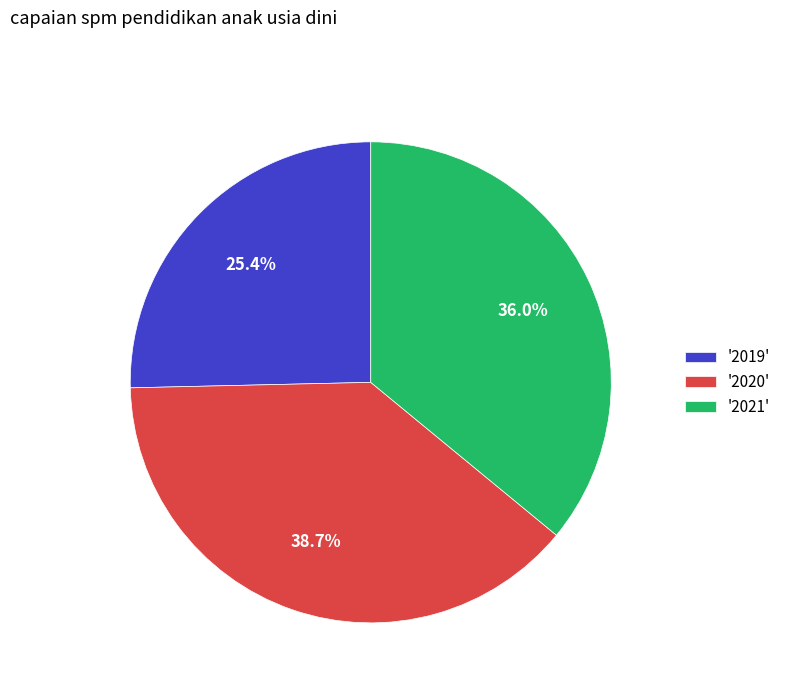

To the nearest percent, what is the average slice percentage?

33%